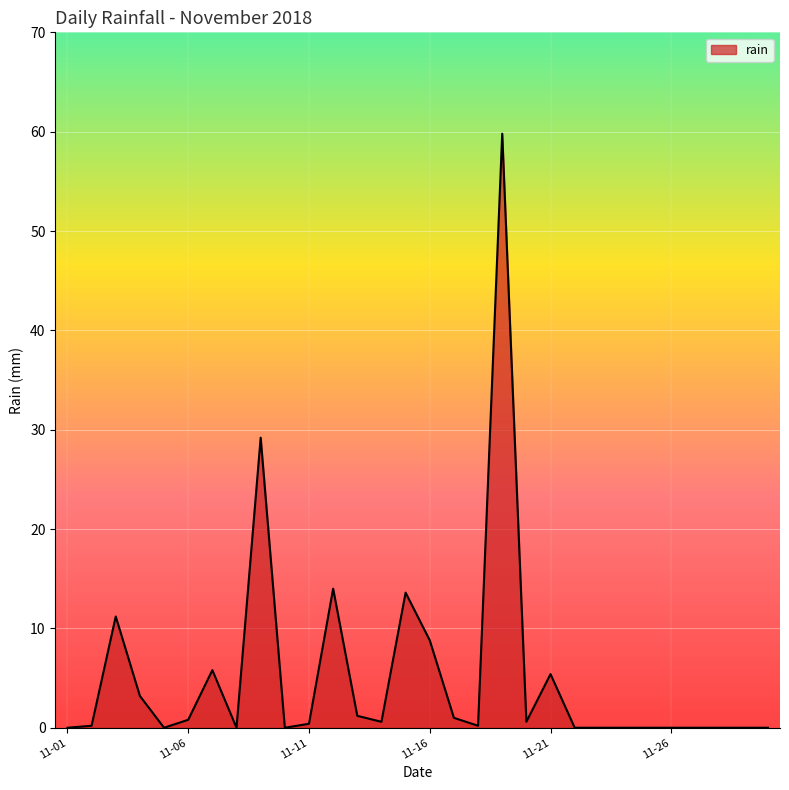

True or false: there are more than 2 points higher than both neighbors.

True